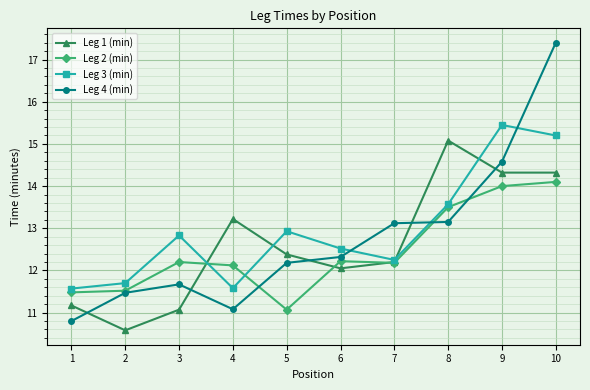

Where is Leg 3 (min) nearest to the value 13?

5